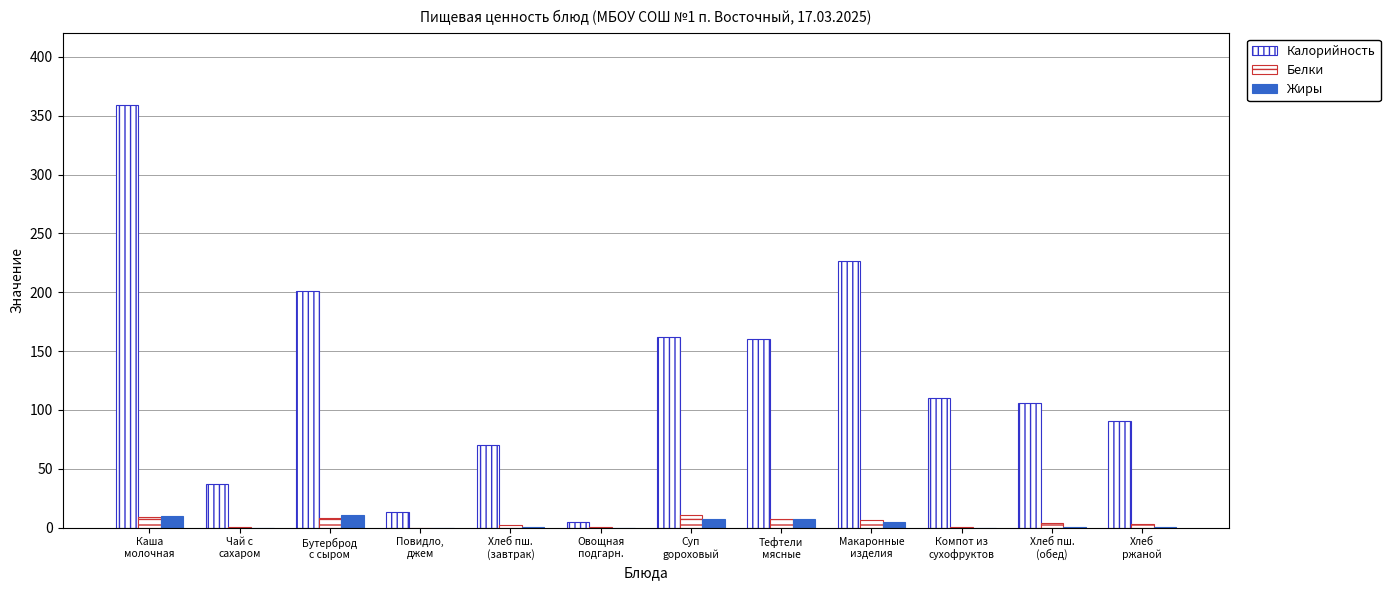

Is it true that Жиры equals 0.0 at Повидло,
джем?

True